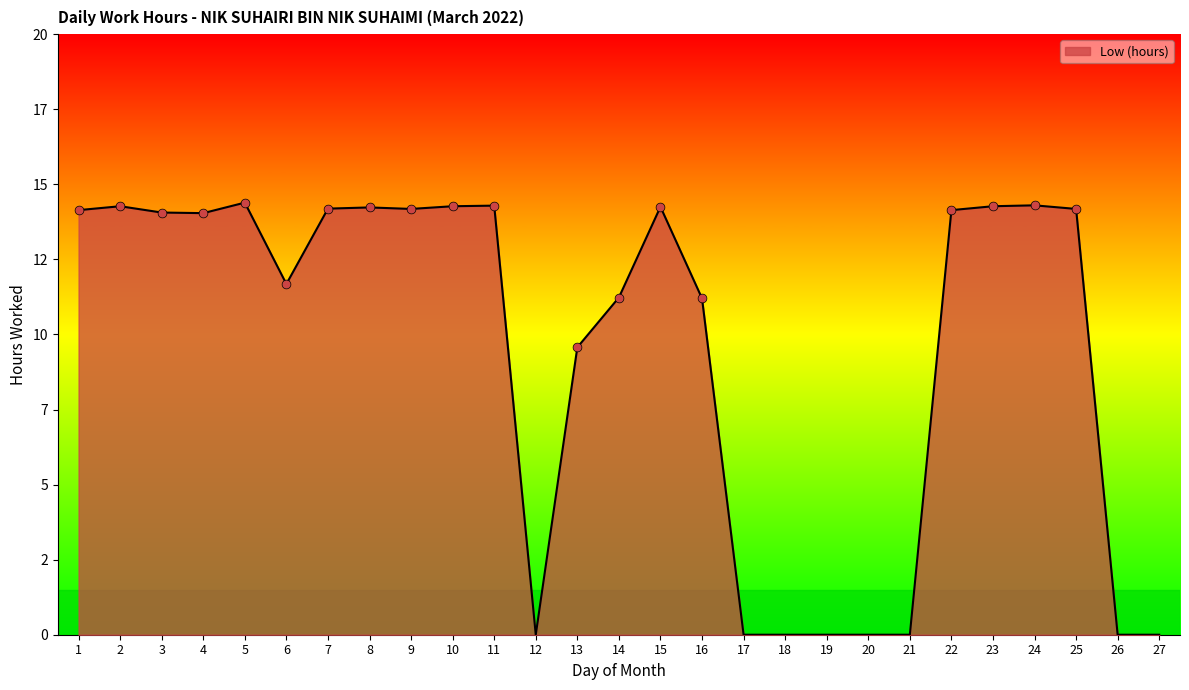

Does the chart have visible grid lines?

No